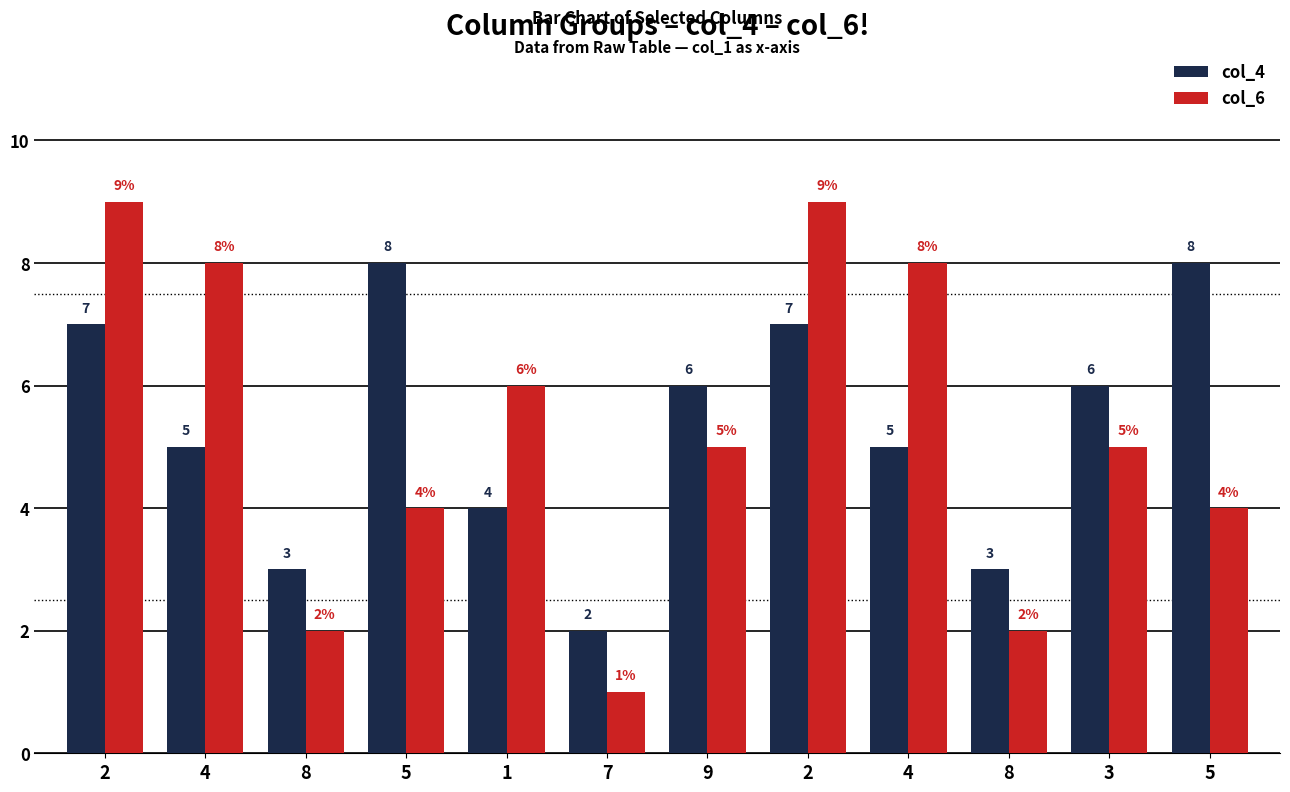

What is the total value across all series at 2?

16